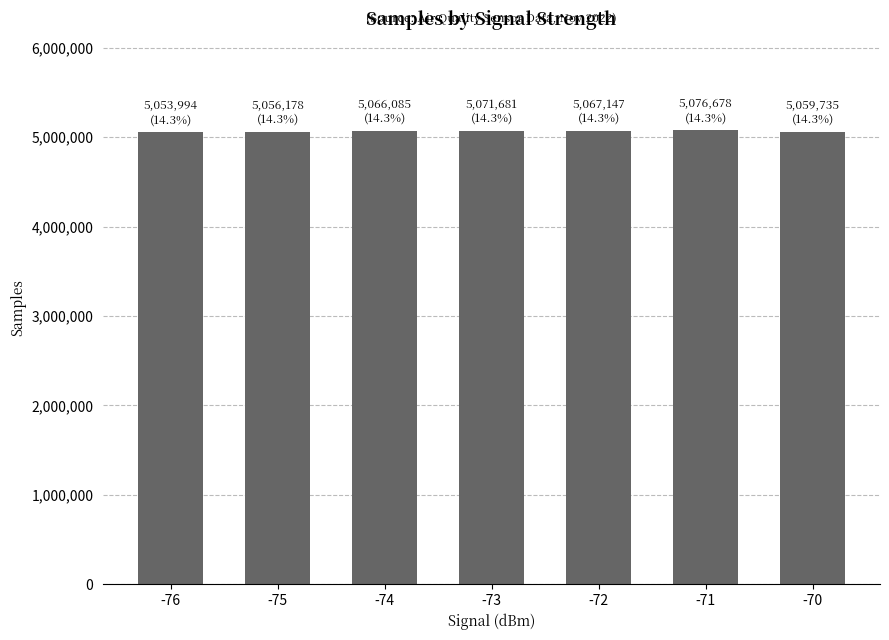

What is the sum of all values?

35451498